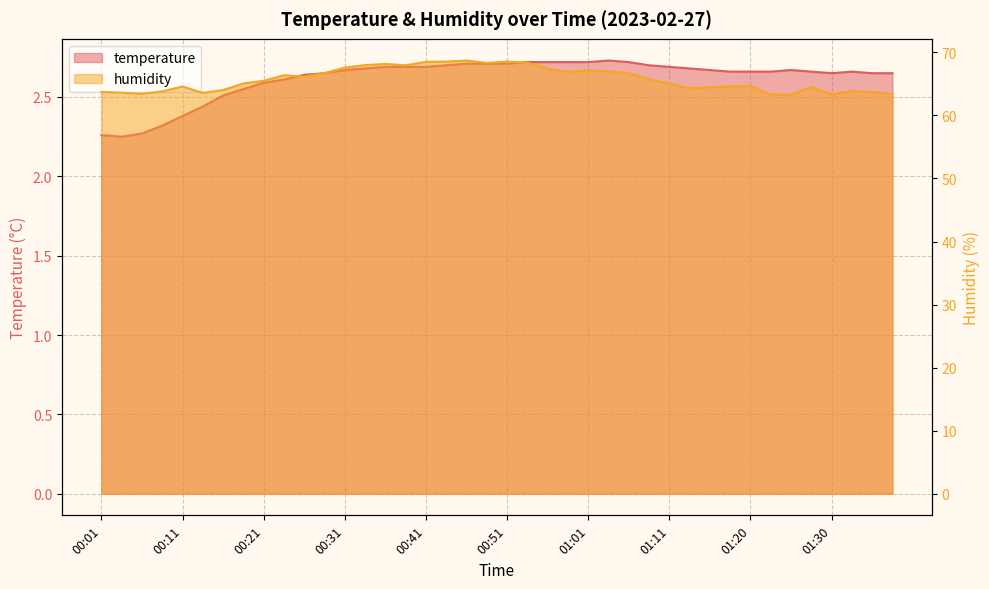

At which category does temperature reach its first local peak?

01:03